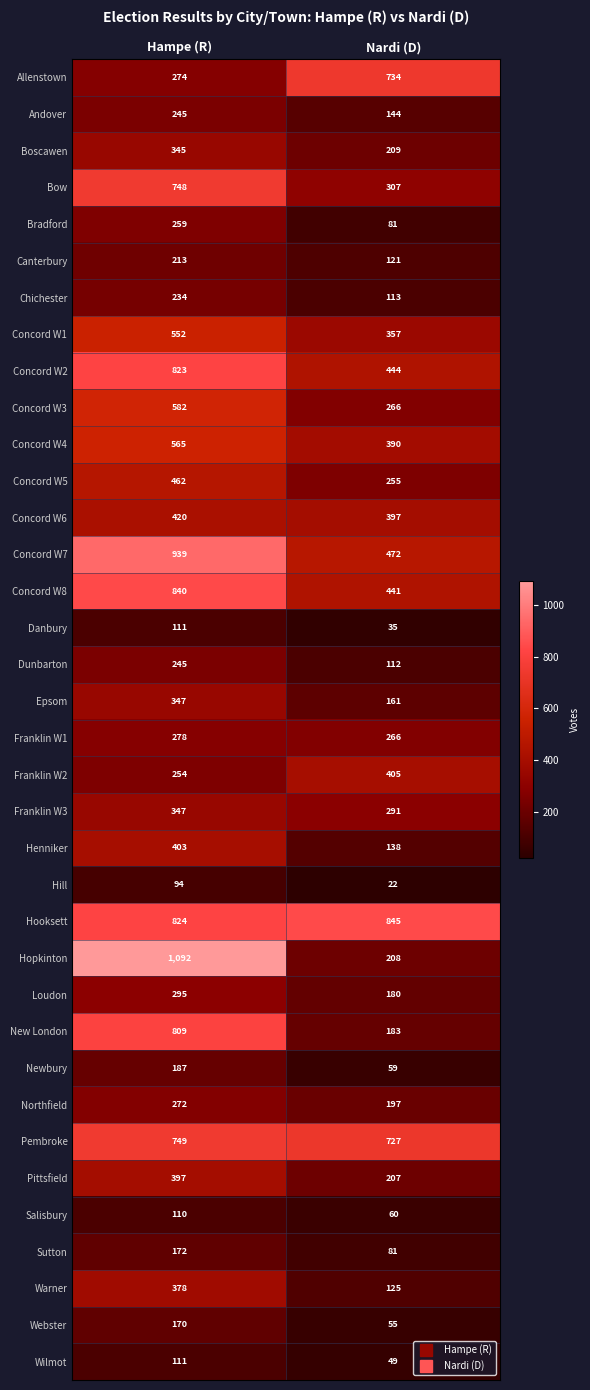

Read the Sutton value at Hampe (R), to the nearest 10.

170